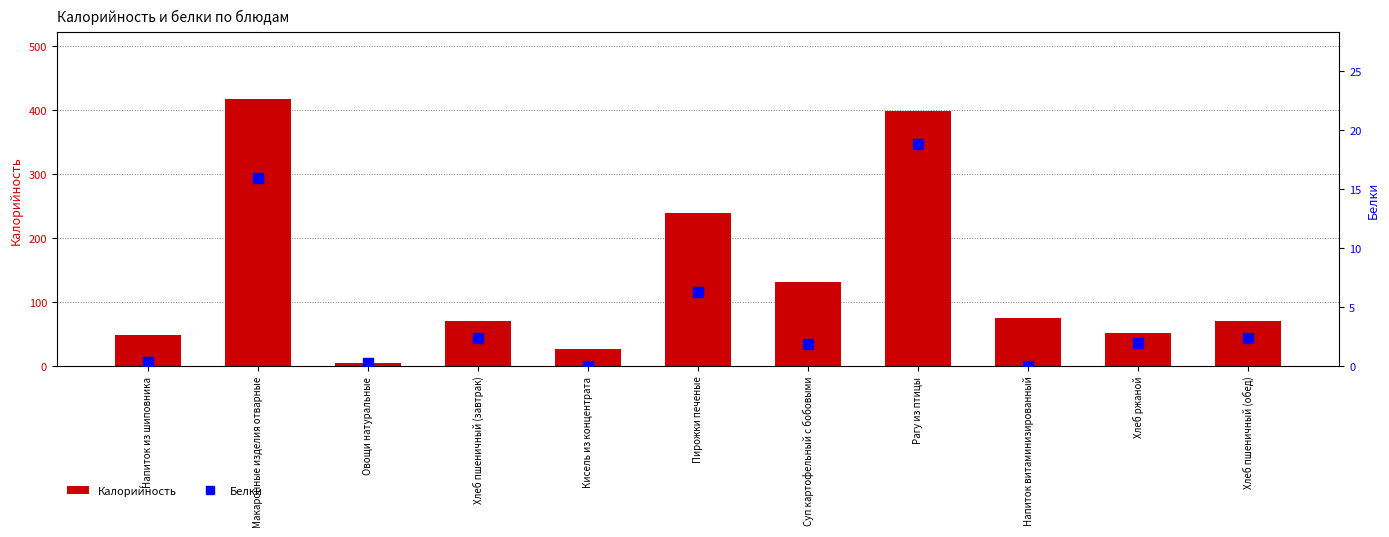

Which category has the highest value across all series?

Макаронные изделия отварные